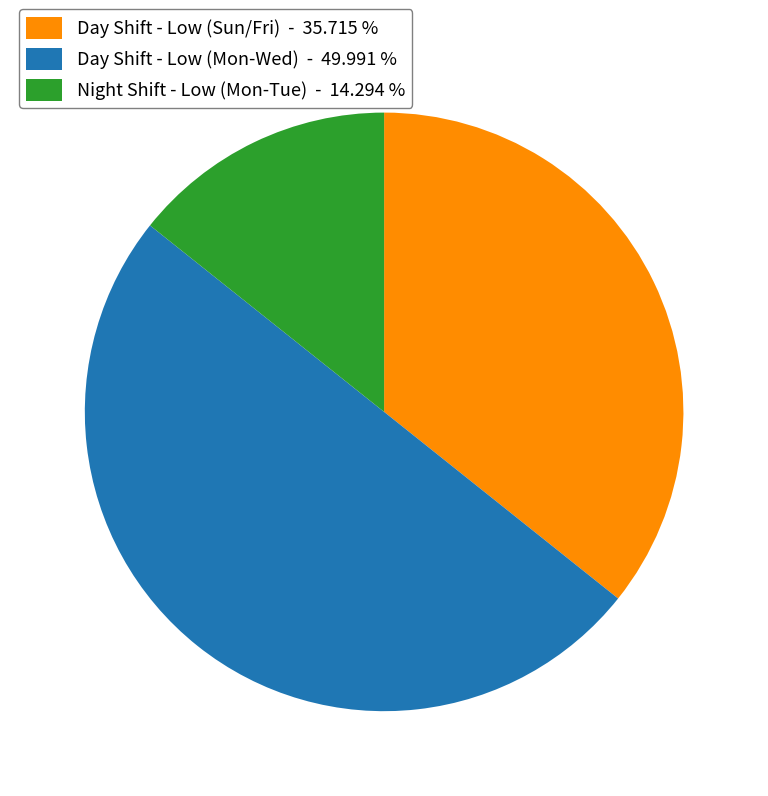

Which category has the smallest portion of the pie?

Night Shift - Low (Mon-Tue) - 14.294 %